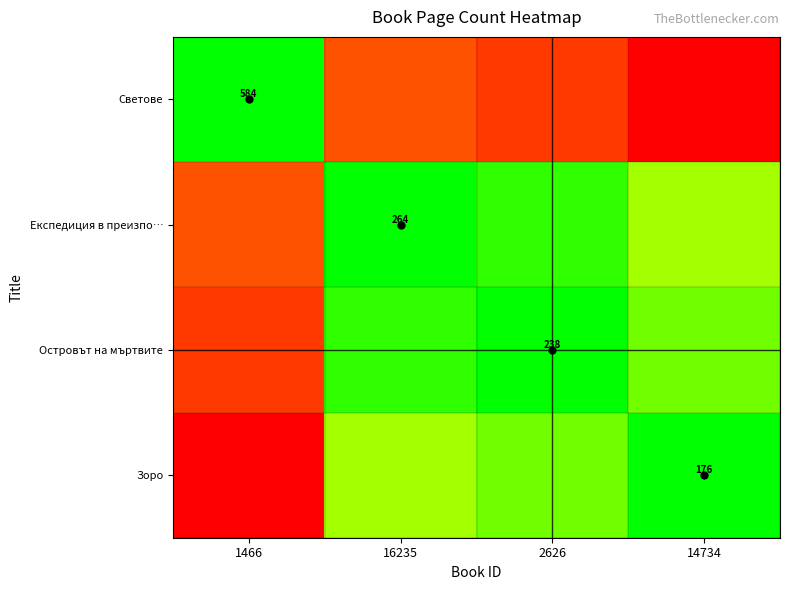

At 16235, list the series in order from smallest to largest.

Светове, Зоро, Островът на мъртвите, Експедиция в преизпо…